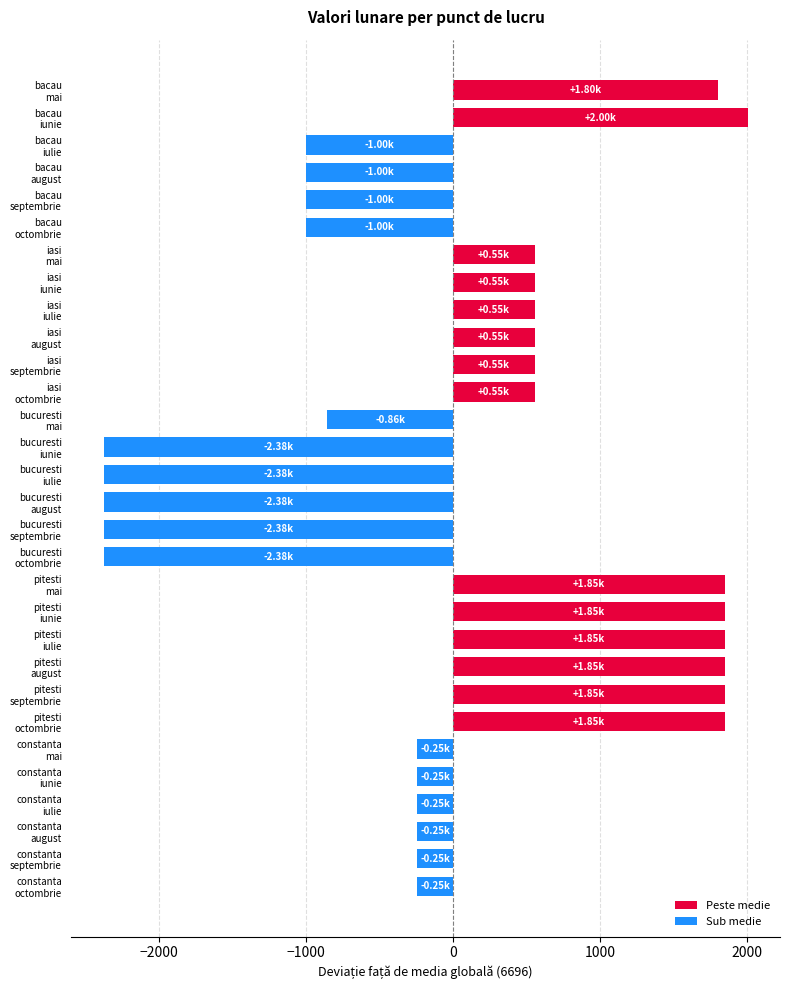

What is the difference between the second highest and second lowest values?

4222.0